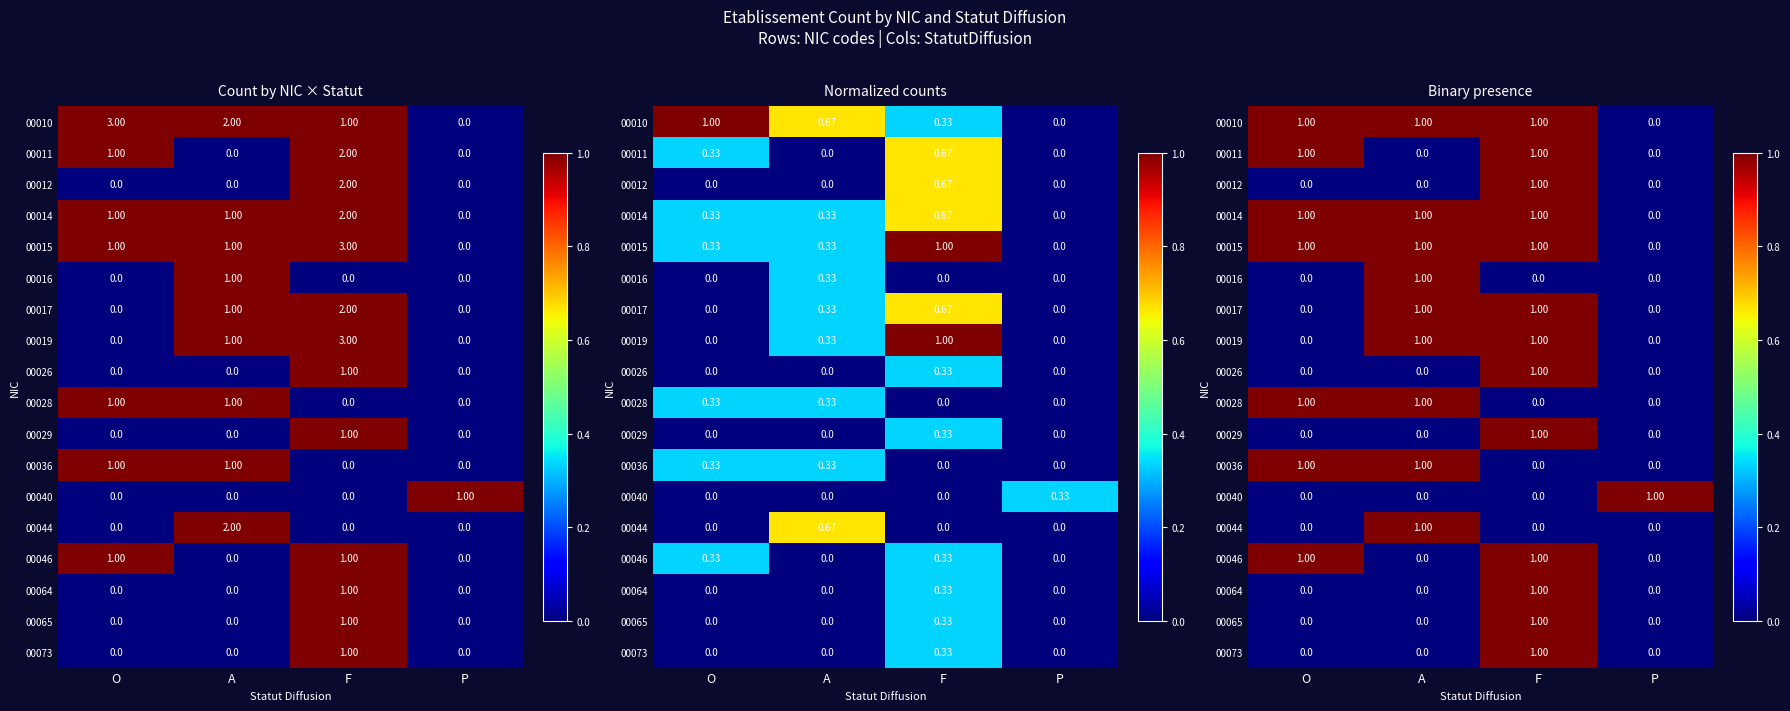

List the labels in order of 00046 value, largest first.

O, F, A, P